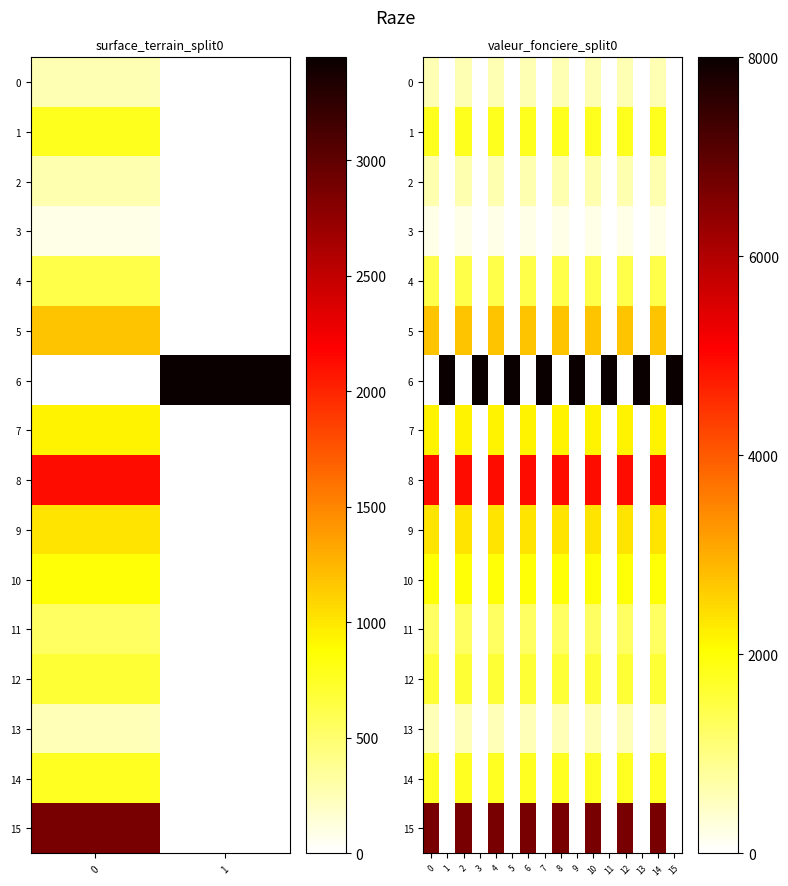

What is the difference between the 5 values at 0 and 13?

2739.4